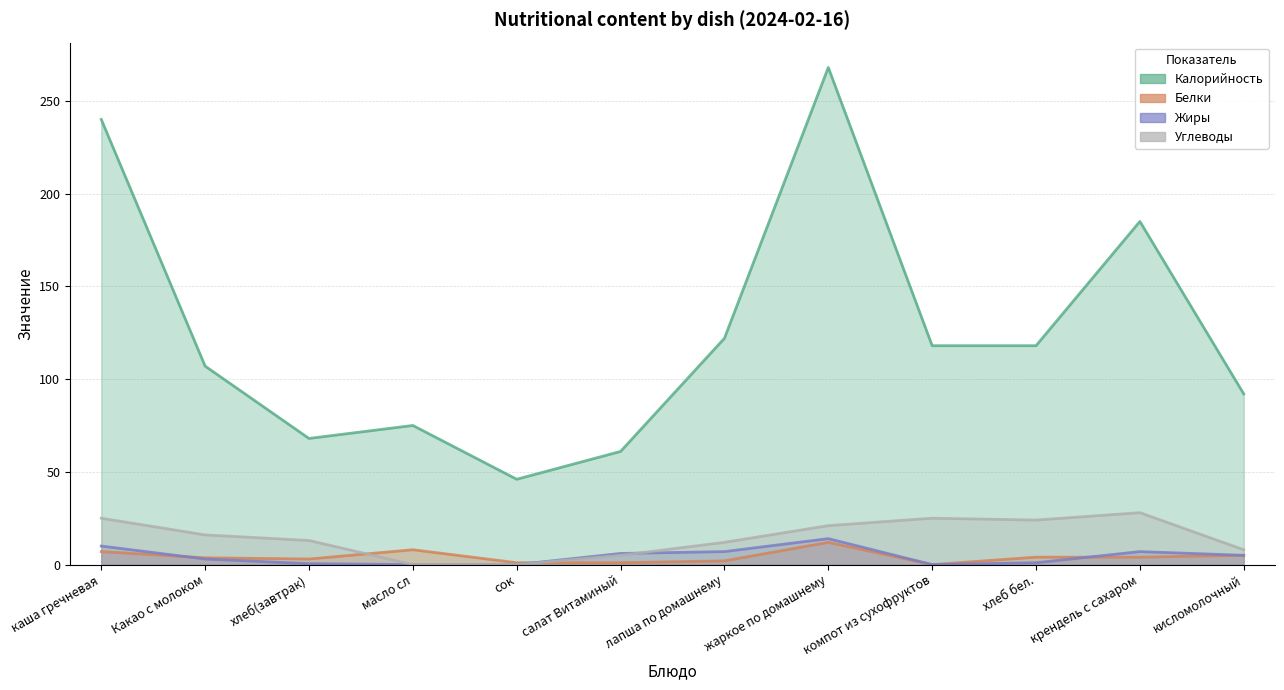

Where does the Белки series first go above 4?

каша гречневая